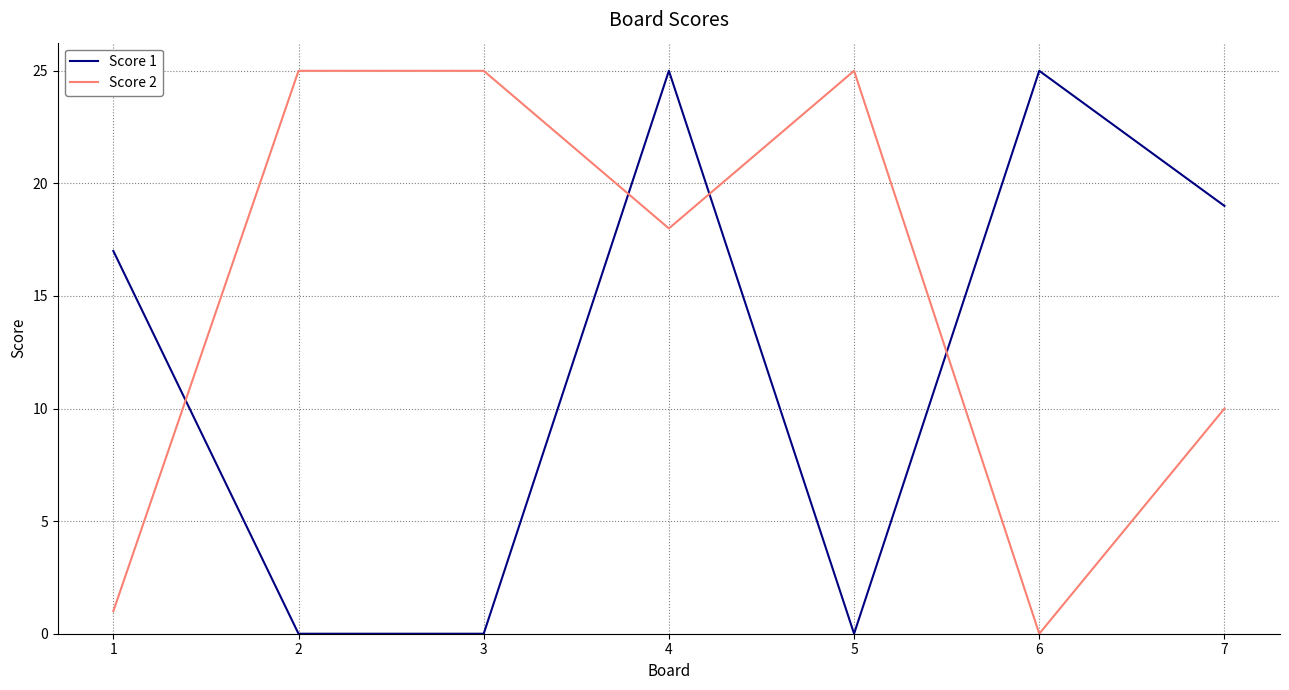

How many intersections are there between Score 1 and Score 2?

4